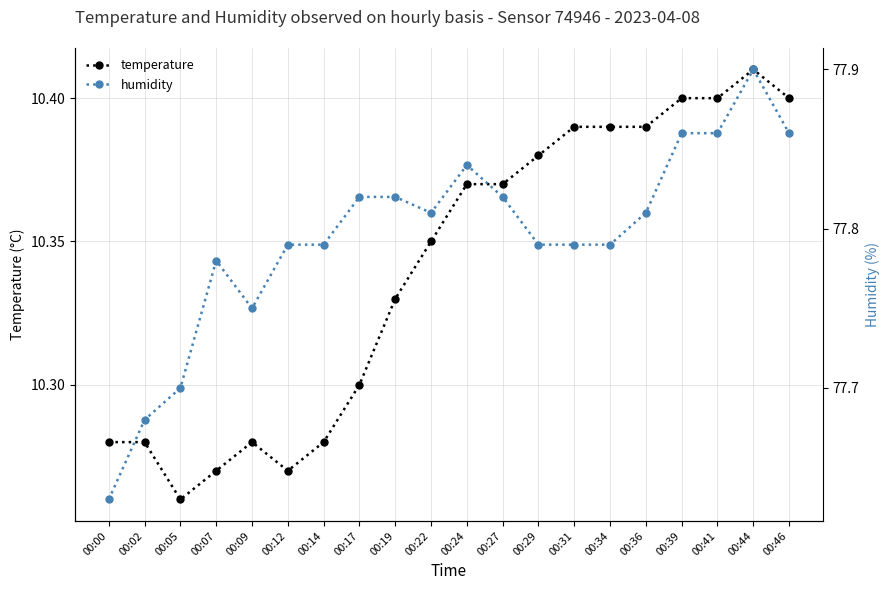

What is the value of the temperature point at the 5th from the left?

10.3